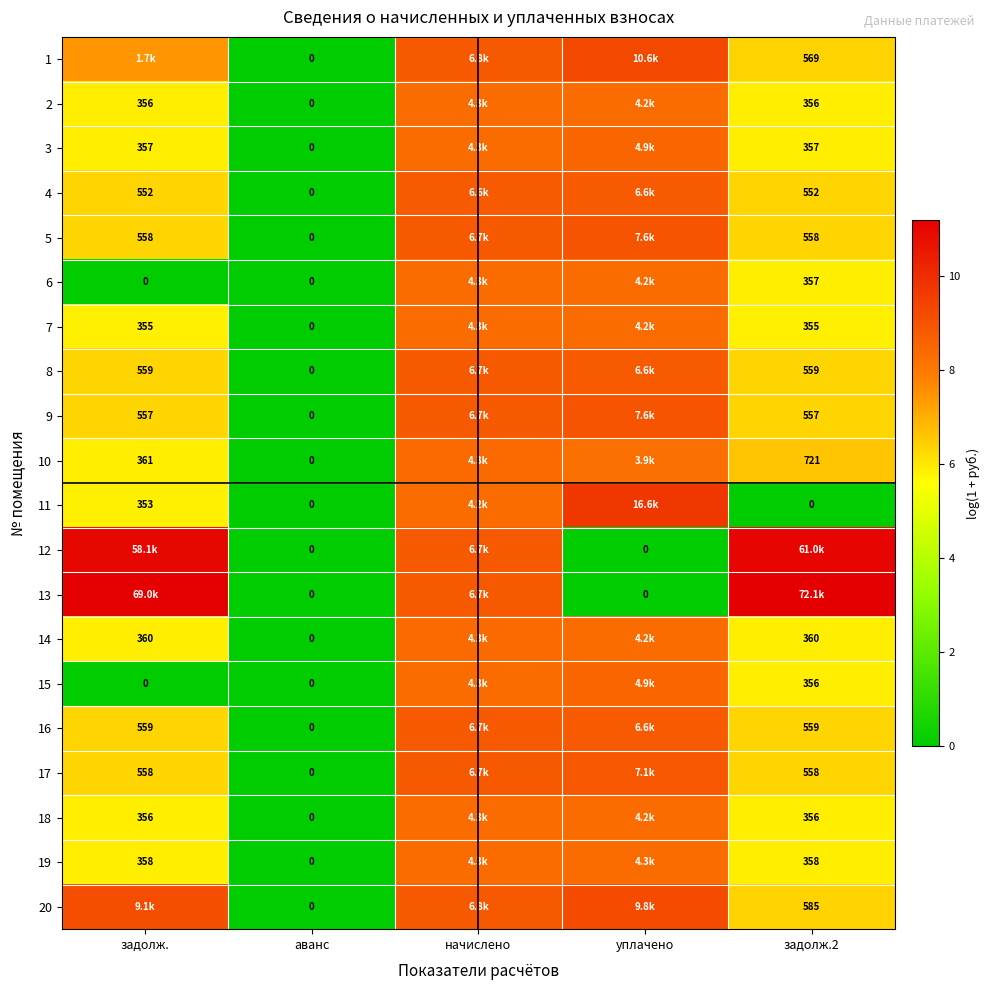

At which label is 18 closest to 4?

задолж.